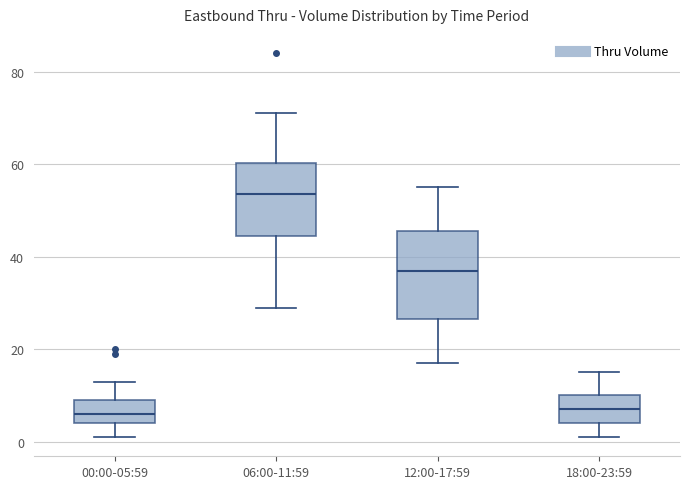

Which box's median line is the highest?

06:00-11:59